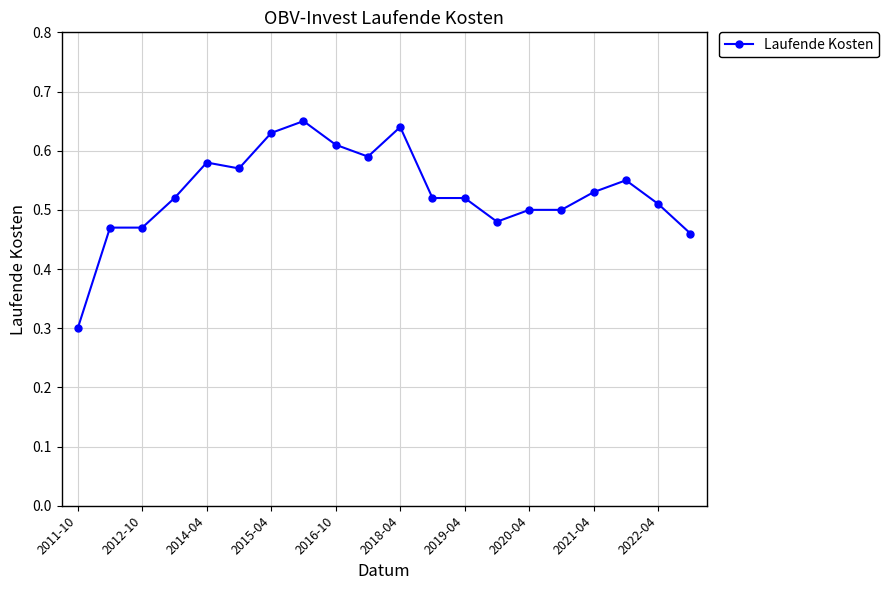

True or false: there are more than 2 points higher than both neighbors.

True